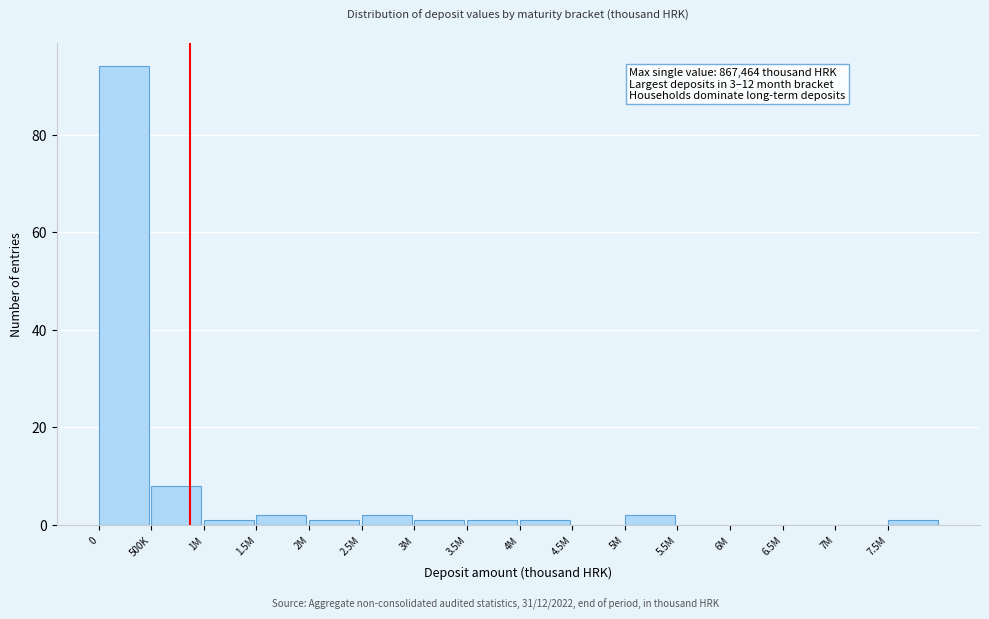

Reading left to right, what are all the values shown in this chart?

0=94	500K=8	1M=1	1.5M=2	2M=1	2.5M=2	3M=1	3.5M=1	4M=1	4.5M=0	5M=2	5.5M=0	6M=0	6.5M=0	7M=0	7.5M=1